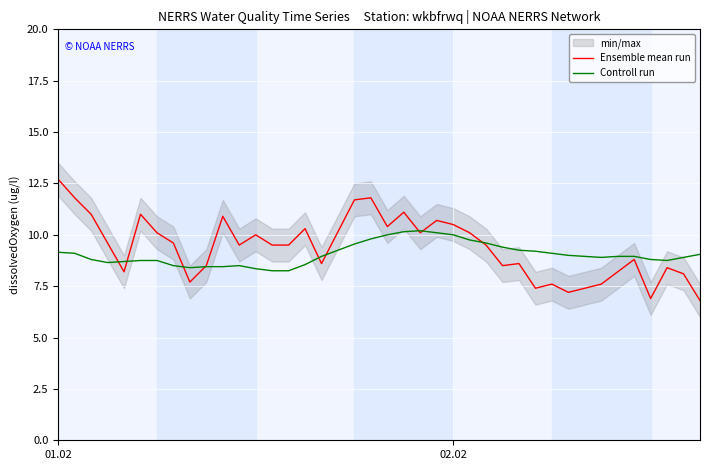

Which series has the widest spread of values?

Ensemble mean run